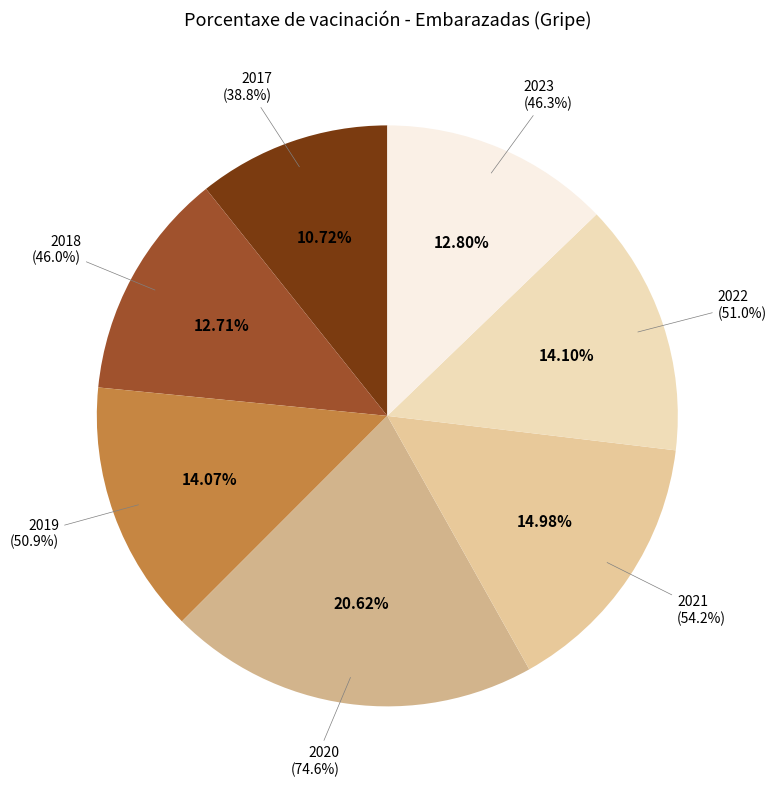

What percentage is the 2017 slice, to the nearest percent?

11%